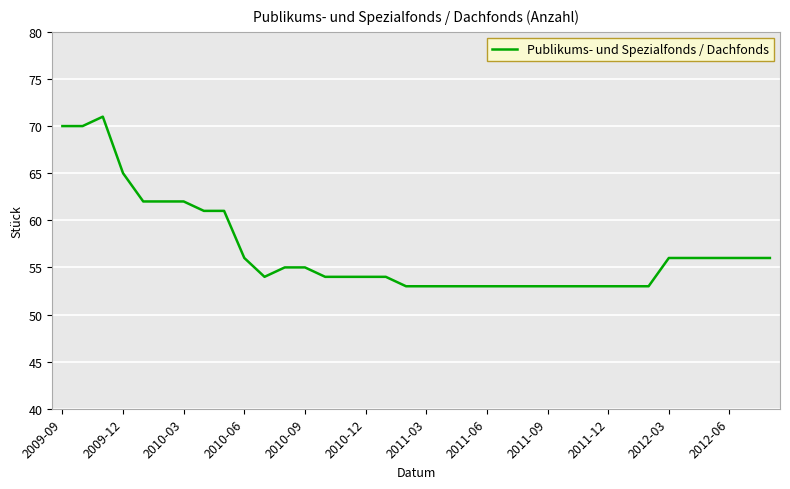

What is the greatest value displayed?

71